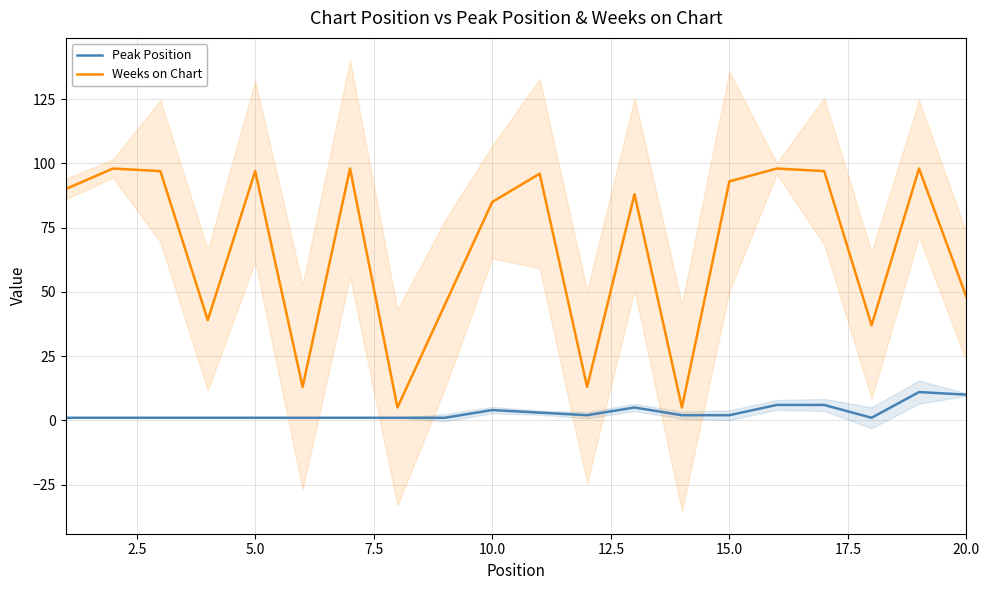

Is it true that Peak Position equals 4 at 10.0?

True